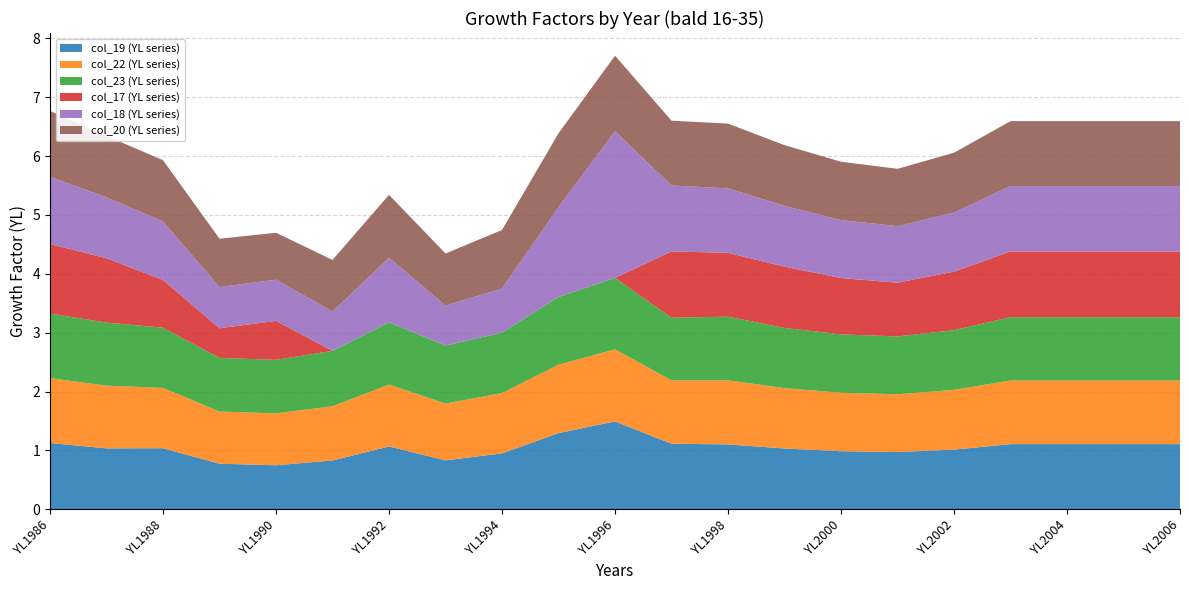

Reading left to right, transcribe all the data shown in this chart.

col_19 (YL series): 1.1	1.0	1.0	0.8	0.7	0.8	1.1	0.8	0.9	1.3	1.5	1.1	1.1	1.0	1.0	1.0	1.0	1.1	1.1	1.1	1.1
col_22 (YL series): 1.1	1.1	1.0	0.9	0.9	0.9	1.1	1.0	1.0	1.2	1.2	1.1	1.1	1.0	1.0	1.0	1.0	1.1	1.1	1.1	1.1
col_23 (YL series): 1.1	1.1	1.0	0.9	0.9	0.9	1.1	1.0	1.0	1.1	1.2	1.1	1.1	1.0	1.0	1.0	1.0	1.1	1.1	1.1	1.1
col_17 (YL series): 1.2	1.1	0.8	0.5	0.7	0.0	0.0	0.0	0.0	0.0	0.0	1.1	1.1	1.0	1.0	0.9	1.0	1.1	1.1	1.1	1.1
col_18 (YL series): 1.1	1.0	1.0	0.7	0.7	0.7	1.1	0.7	0.7	1.5	2.5	1.1	1.1	1.0	1.0	1.0	1.0	1.1	1.1	1.1	1.1
col_20 (YL series): 1.1	1.0	1.0	0.8	0.8	0.9	1.1	0.9	1.0	1.3	1.3	1.1	1.1	1.0	1.0	1.0	1.0	1.1	1.1	1.1	1.1